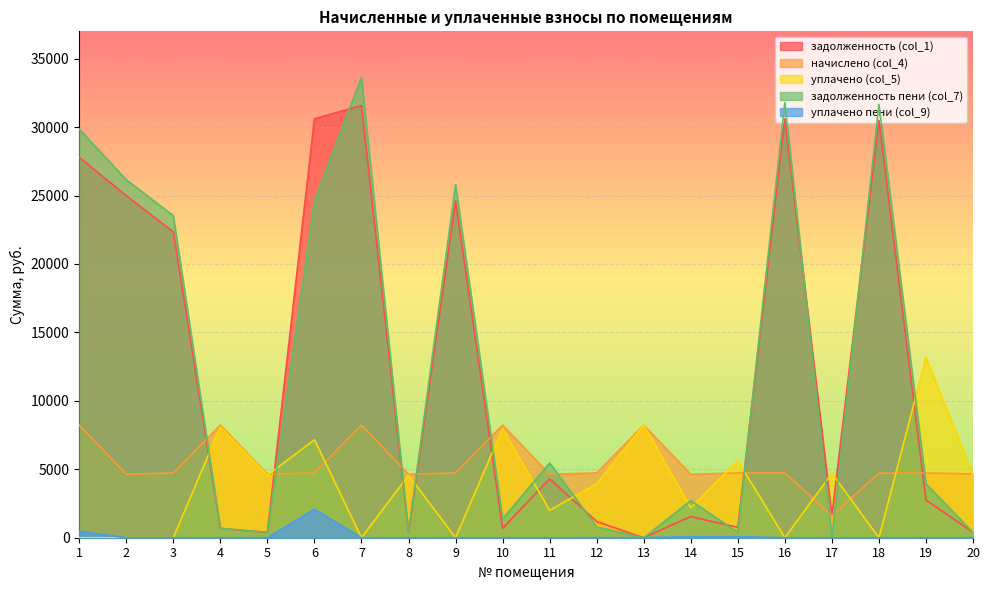

What is the difference between the second highest and minimum values in the начислено (col_4) series?

6614.4